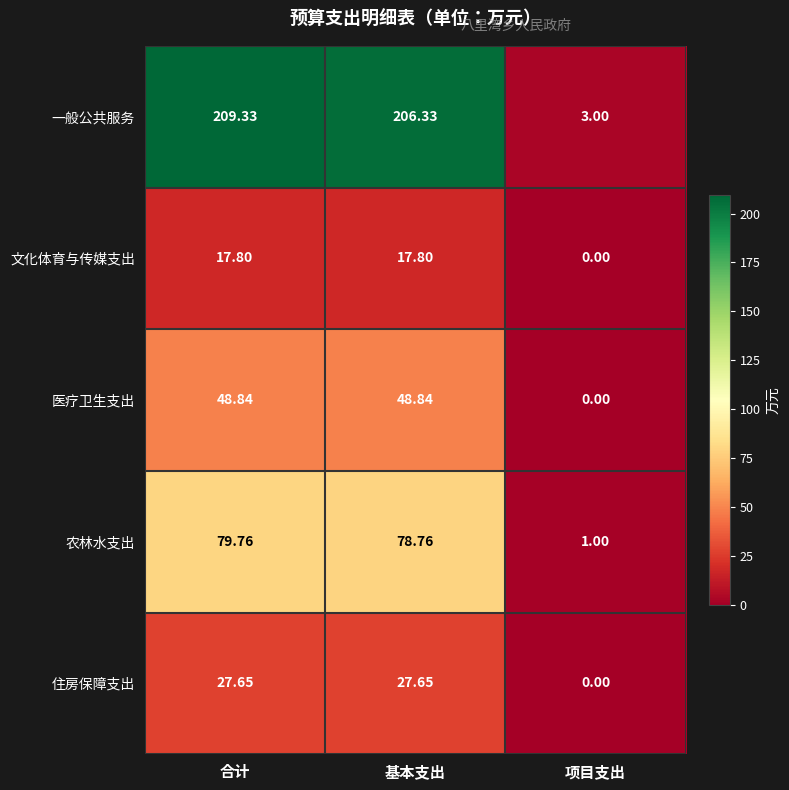

At which label does 农林水支出 reach its peak?

合计